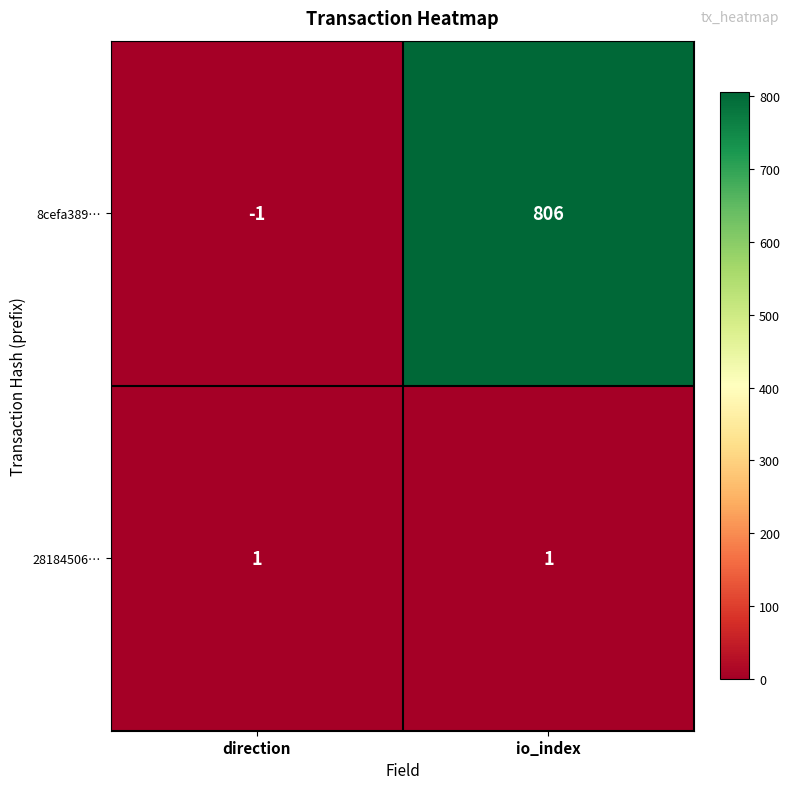

What is the spread (max minus min) of values at io_index?

805